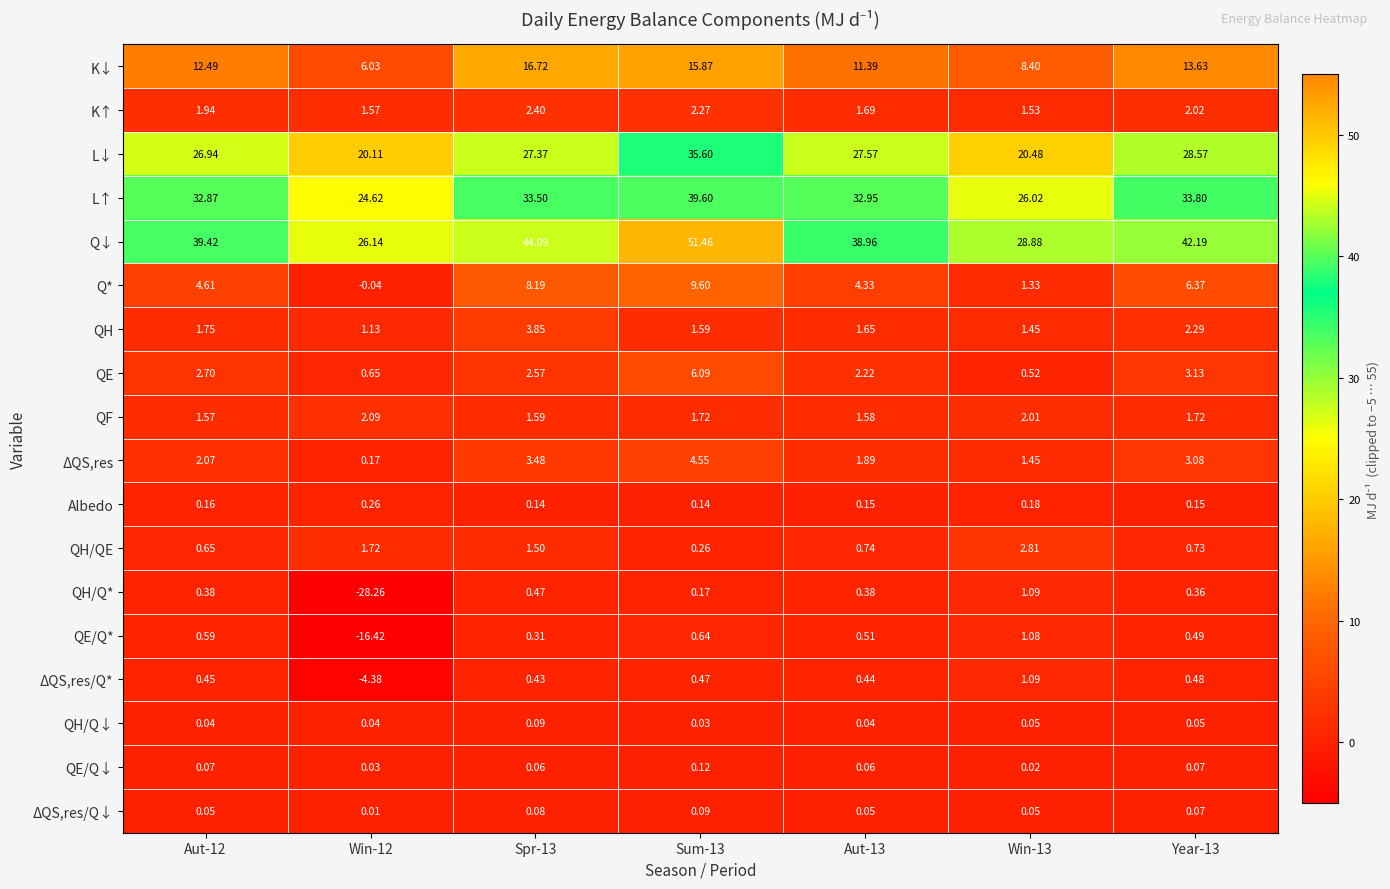

Rank the series at Spr-13 from highest to lowest value.

Q↓, L↑, L↓, K↓, Q*, QH, ΔQS,res, QE, K↑, QF, QH/QE, QH/Q*, ΔQS,res/Q*, QE/Q*, Albedo, QH/Q↓, ΔQS,res/Q↓, QE/Q↓